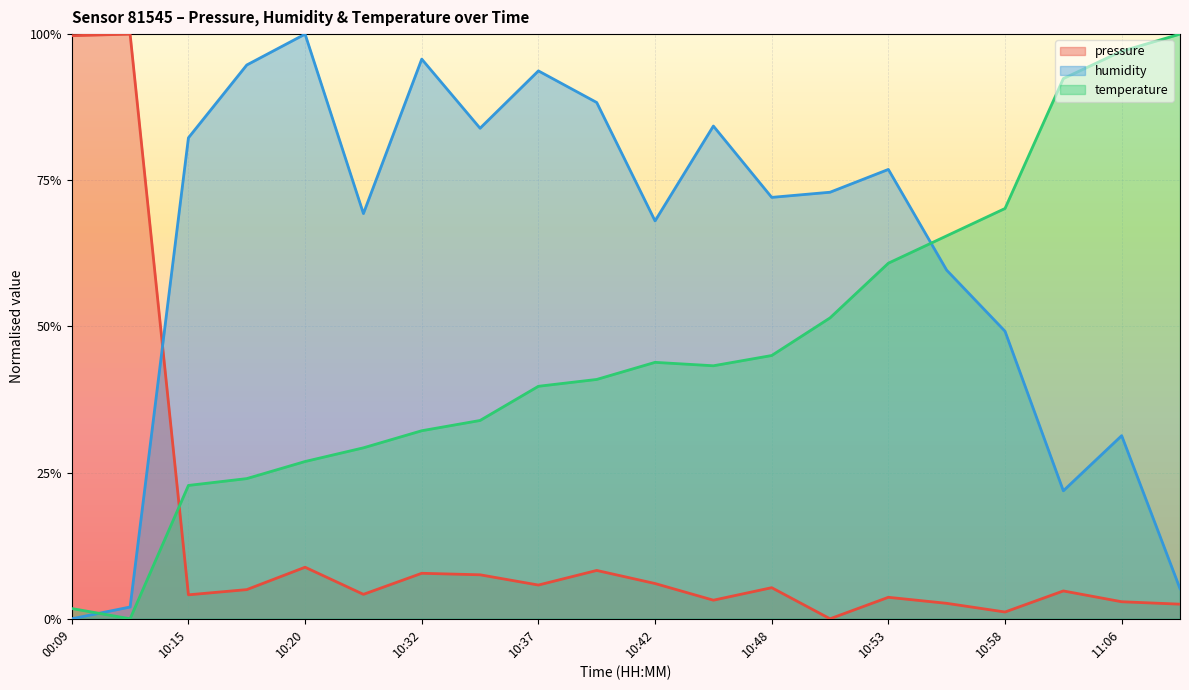

What is the difference between the maximum and minimum values in the temperature series?

1.0